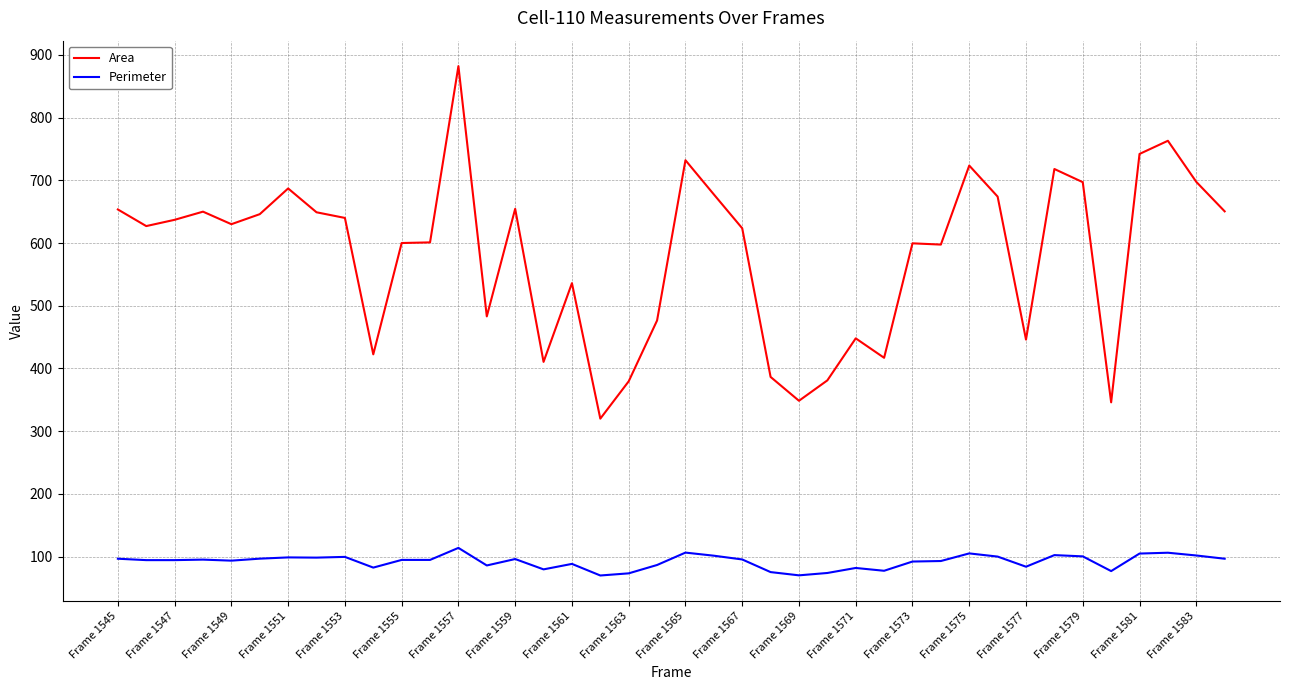

What is the difference between the maximum and minimum values in the Area series?

562.0